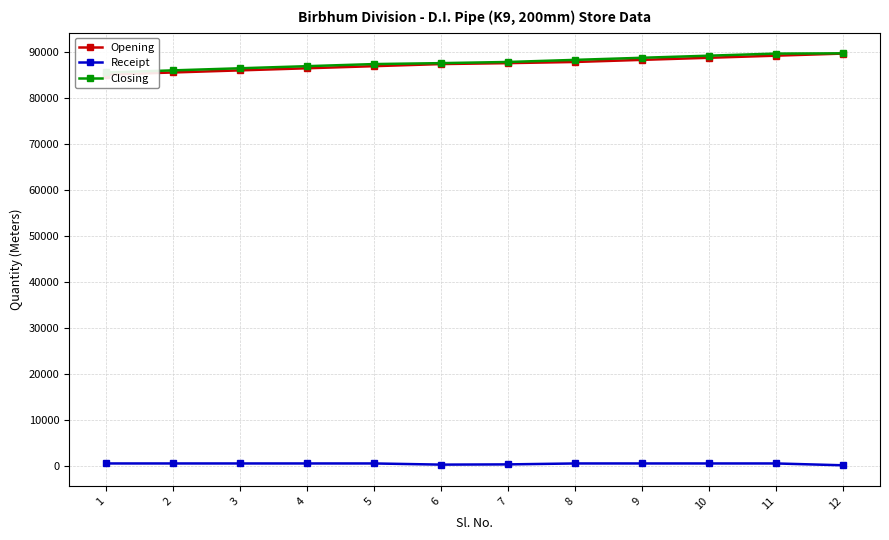

What is the maximum value for Opening?

89576